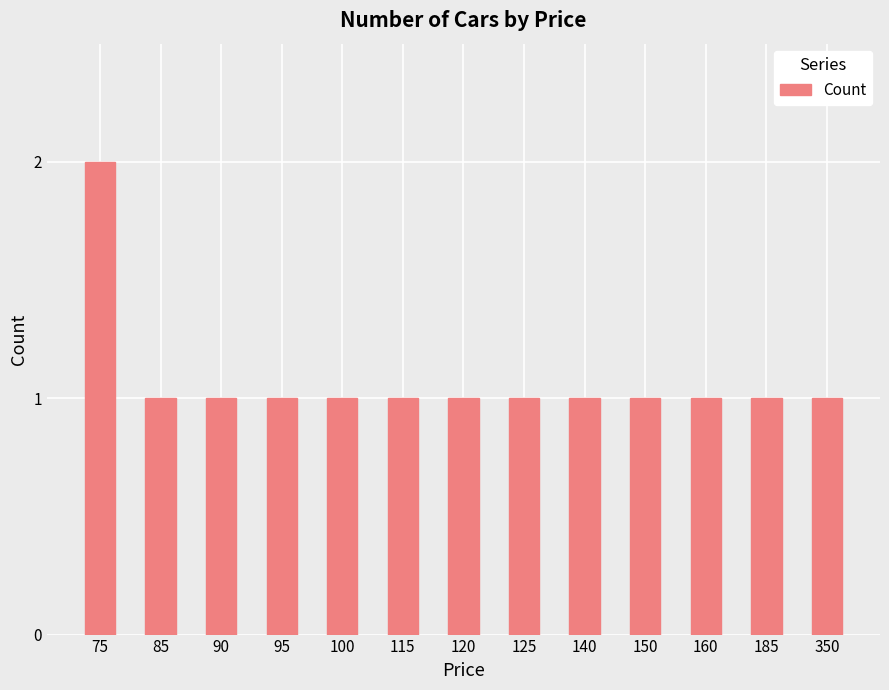

Count the number of categories in the chart.

13